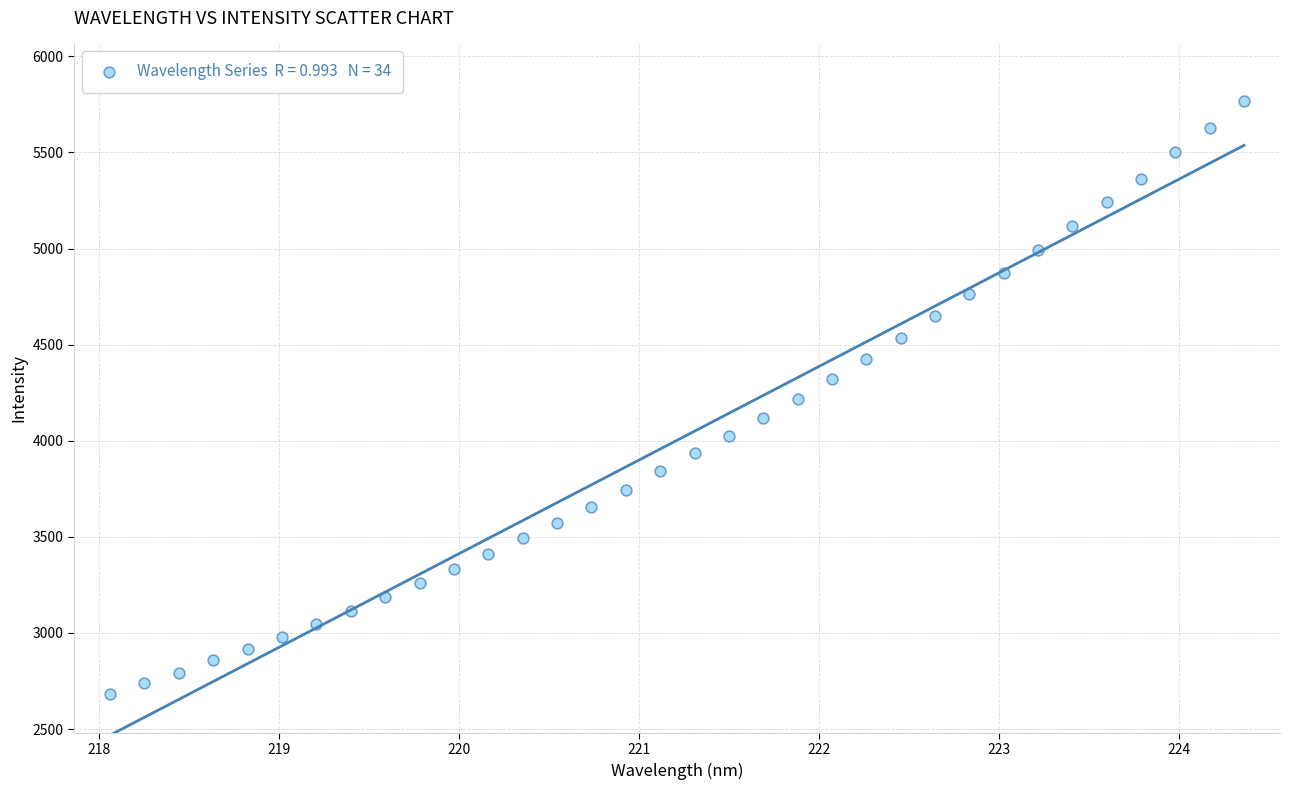

What is the range of Y values (max minus min)?

3086.7